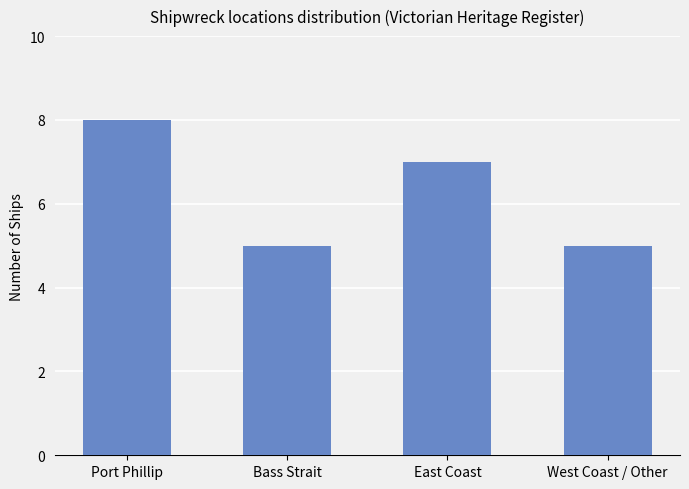

Reading left to right, what are all the values shown in this chart?

Port Phillip=8	Bass Strait=5	East Coast=7	West Coast / Other=5